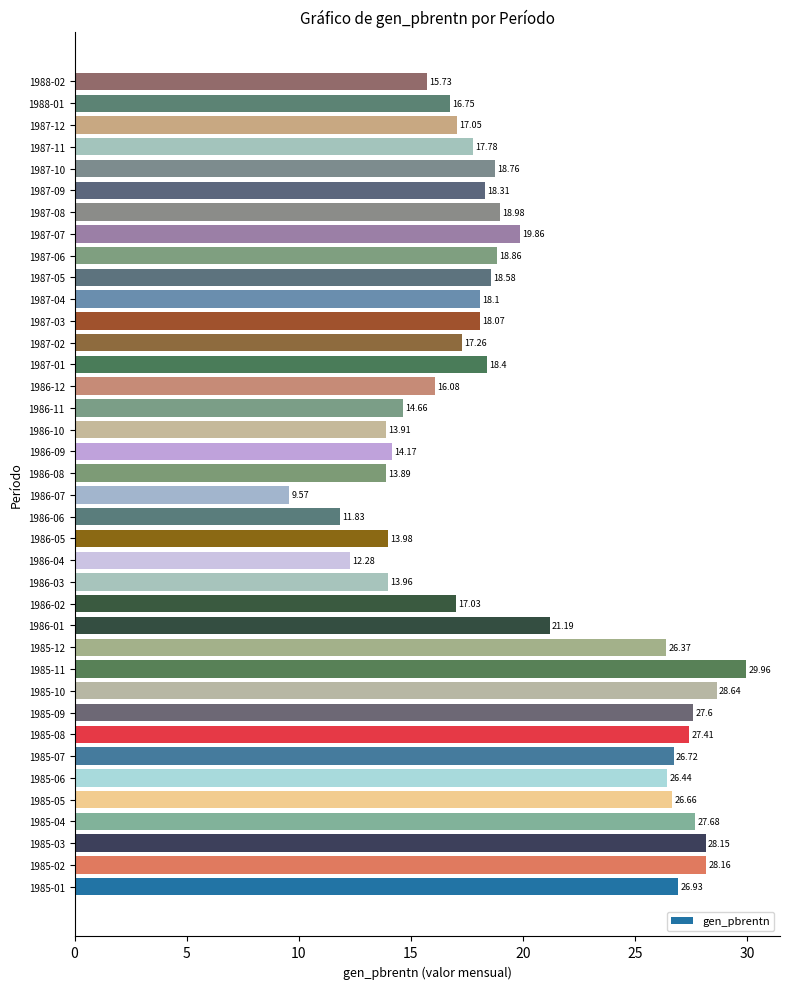

What is the ratio of the value at 1988-01 to the value at 1985-11?

0.6